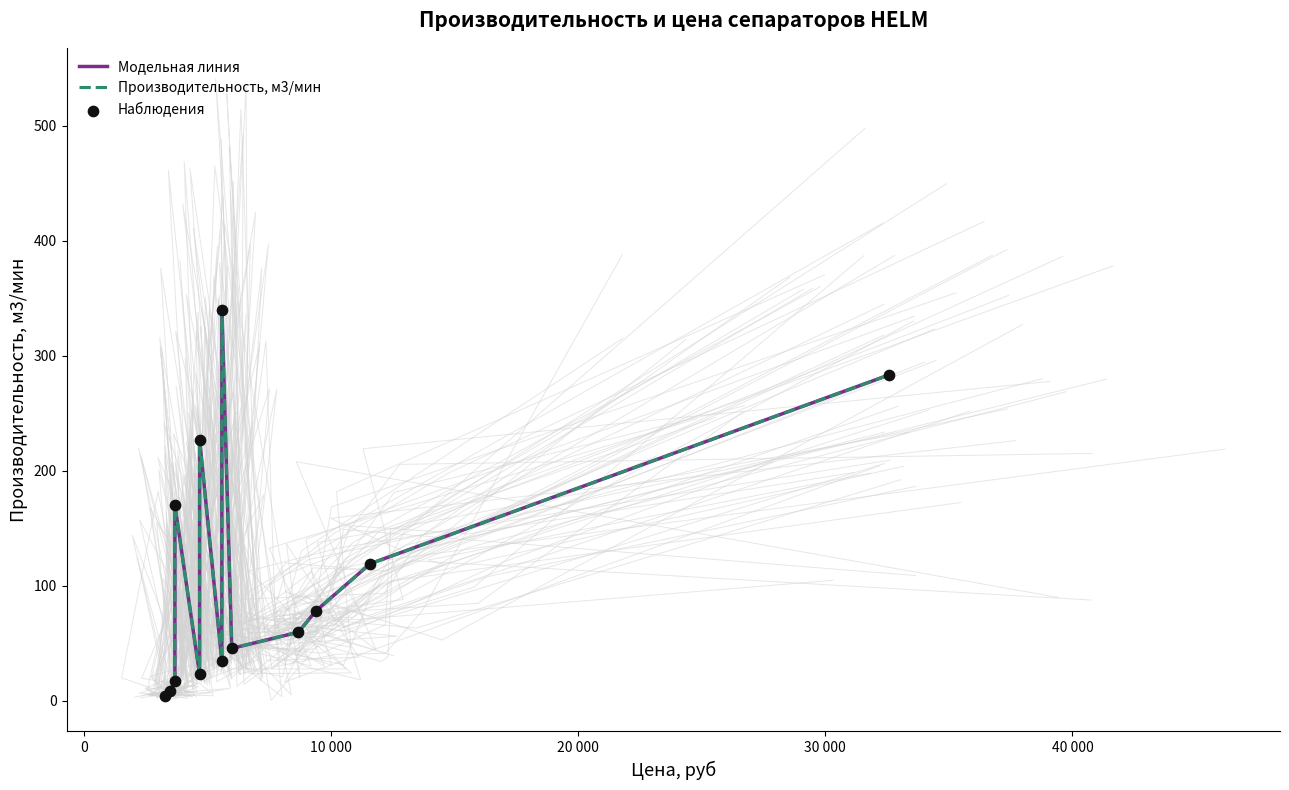

What are all the series names shown in the legend?

Модельная линия, Производительность, м3/мин, Наблюдения